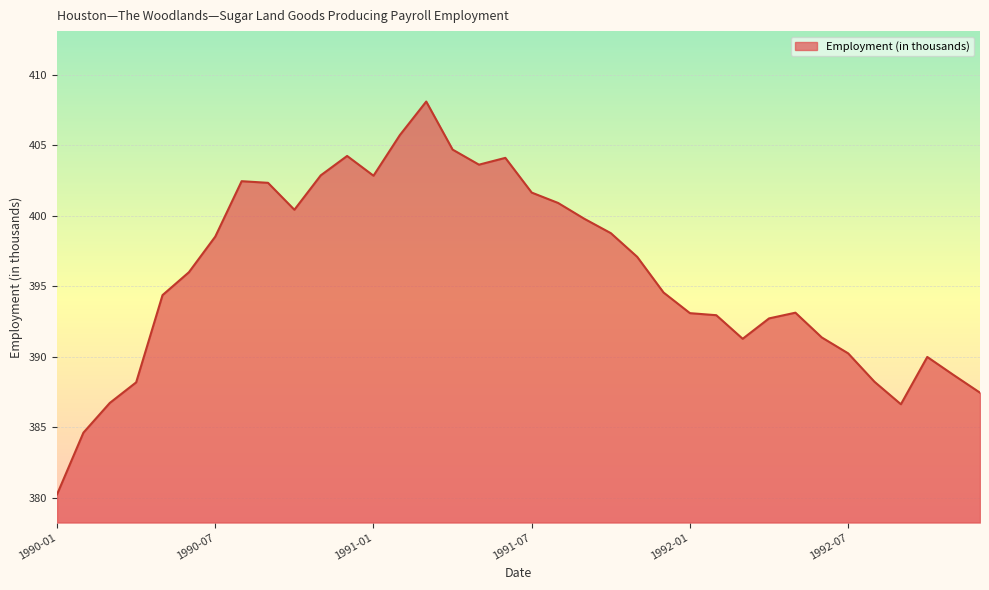

What is the difference between the maximum and minimum values?

27.9